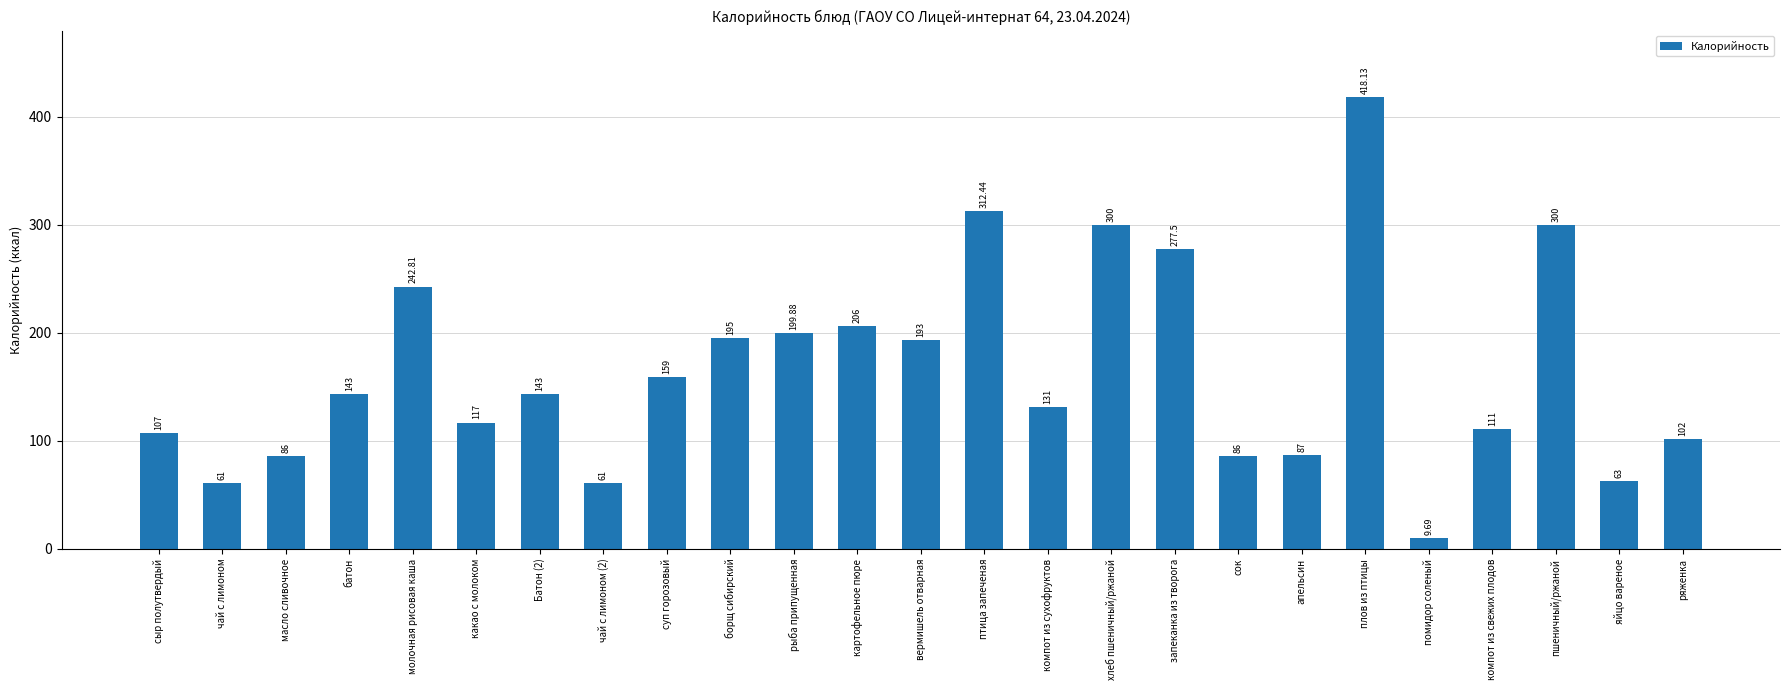

What is the label of the 2nd bar from the right?

яйцо вареное